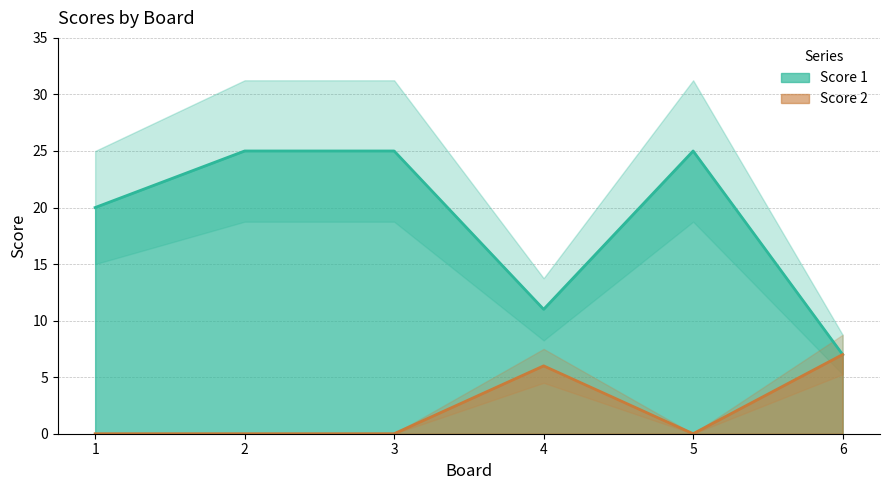

Is the value of Score 2 at 6 greater than the value of Score 1 at 6?

No